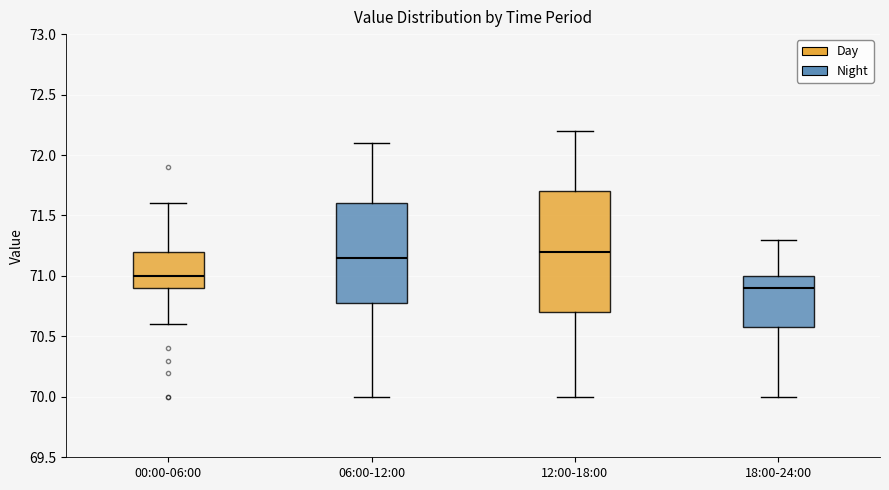

Reading left to right, read every box against the y-axis: the position of its median line, the range the box covers, and the ends of its whiskers. The values are not printed on the chart, so give them approximately, as read against the axis.

00:00-06:00: median 71.00, box 70.90 to 71.20, whiskers 70.60 to 71.60
06:00-12:00: median 71.15, box 70.80 to 71.60, whiskers 70.00 to 72.10
12:00-18:00: median 71.20, box 70.70 to 71.70, whiskers 70.00 to 72.20
18:00-24:00: median 70.90, box 70.60 to 71.00, whiskers 70.00 to 71.30